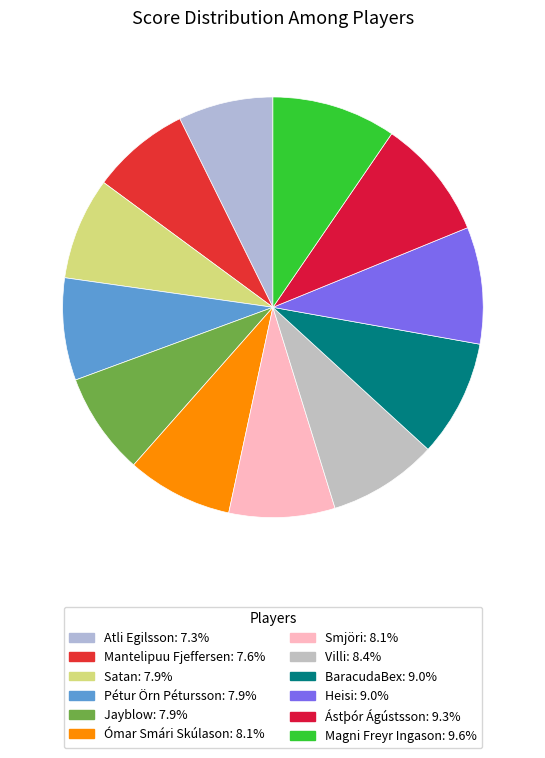

True or false: Pétur Örn Pétursson accounts for 8% of the total.

True